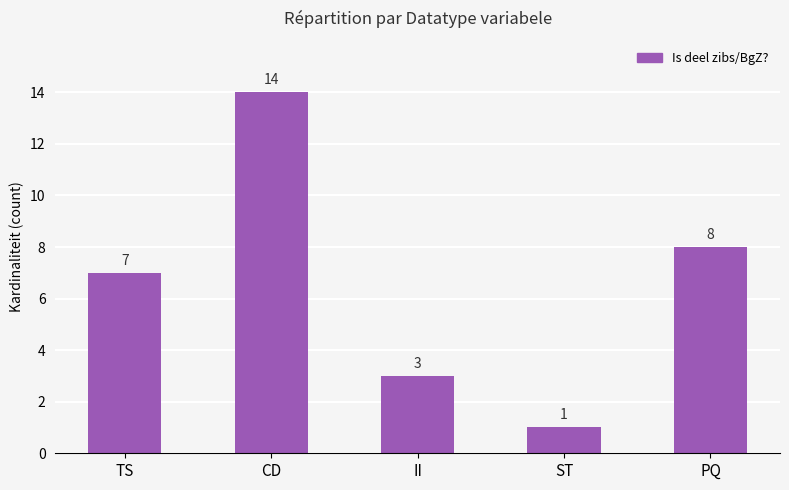

Reading left to right, extract all data points from this chart.

7	14	3	1	8